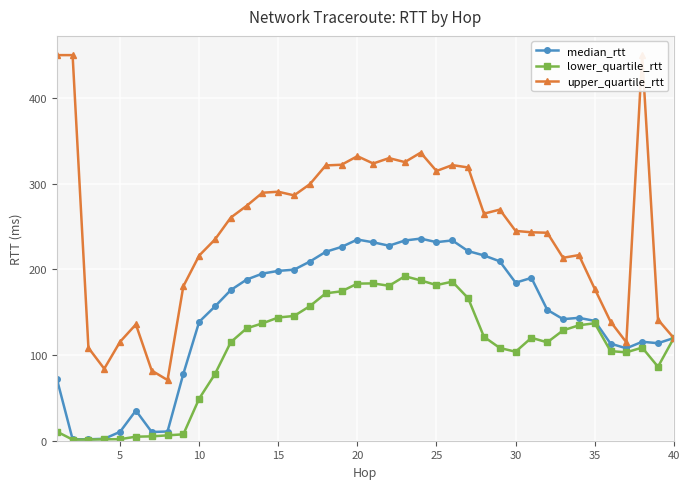

True or false: lower_quartile_rtt has a value of 83.0 at 10.

False